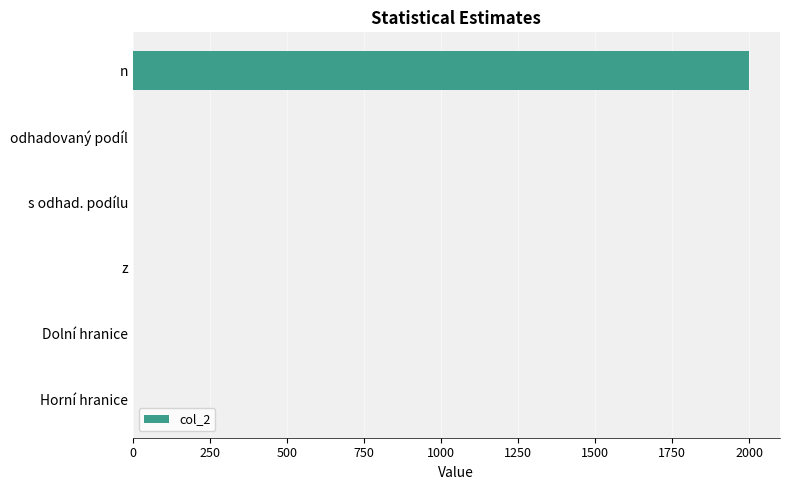

What is the sum of all values?

2004.1